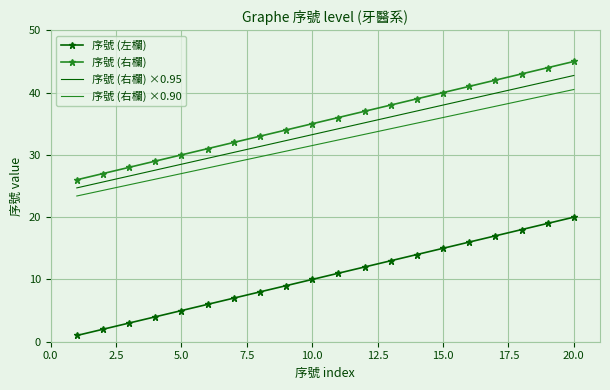

What are all the series names shown in the legend?

序號 (左欄), 序號 (右欄), 序號 (右欄) ×0.95, 序號 (右欄) ×0.90